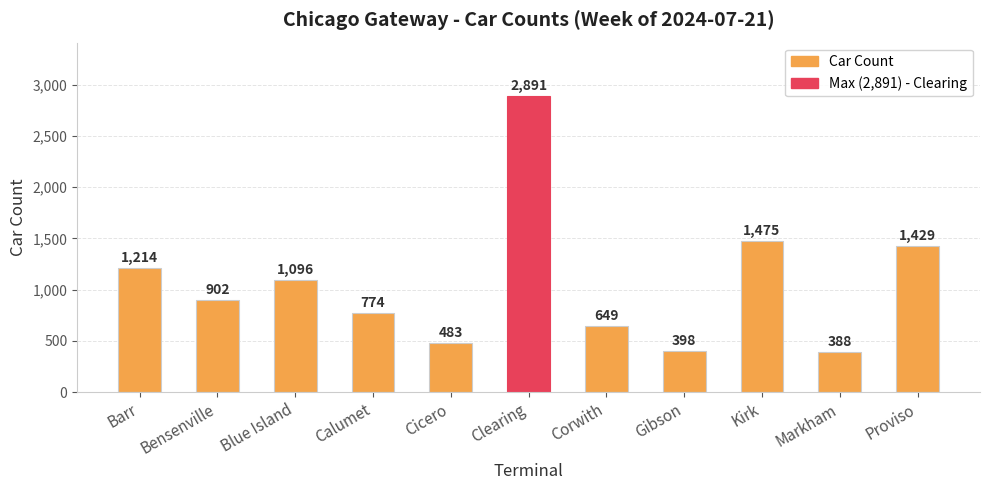

What is the value of the 2nd bar from the left?

902